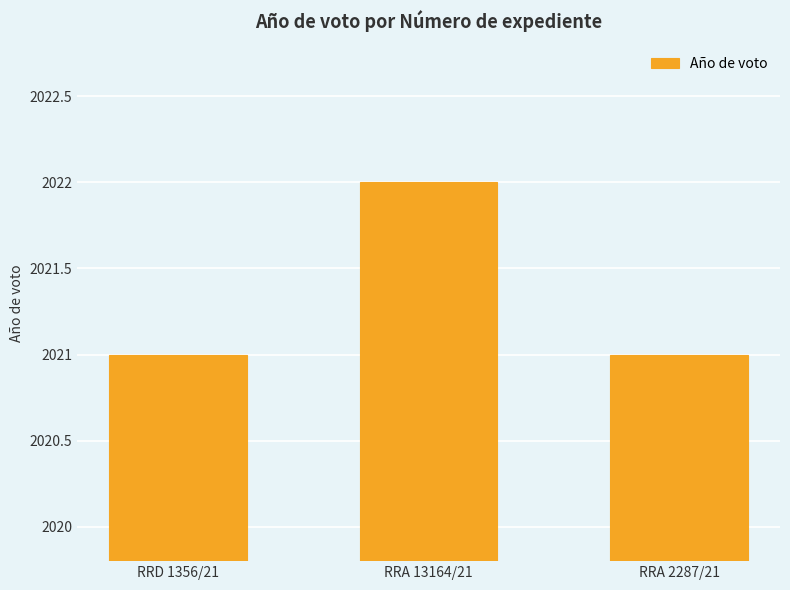

What is the smallest value displayed?

2021